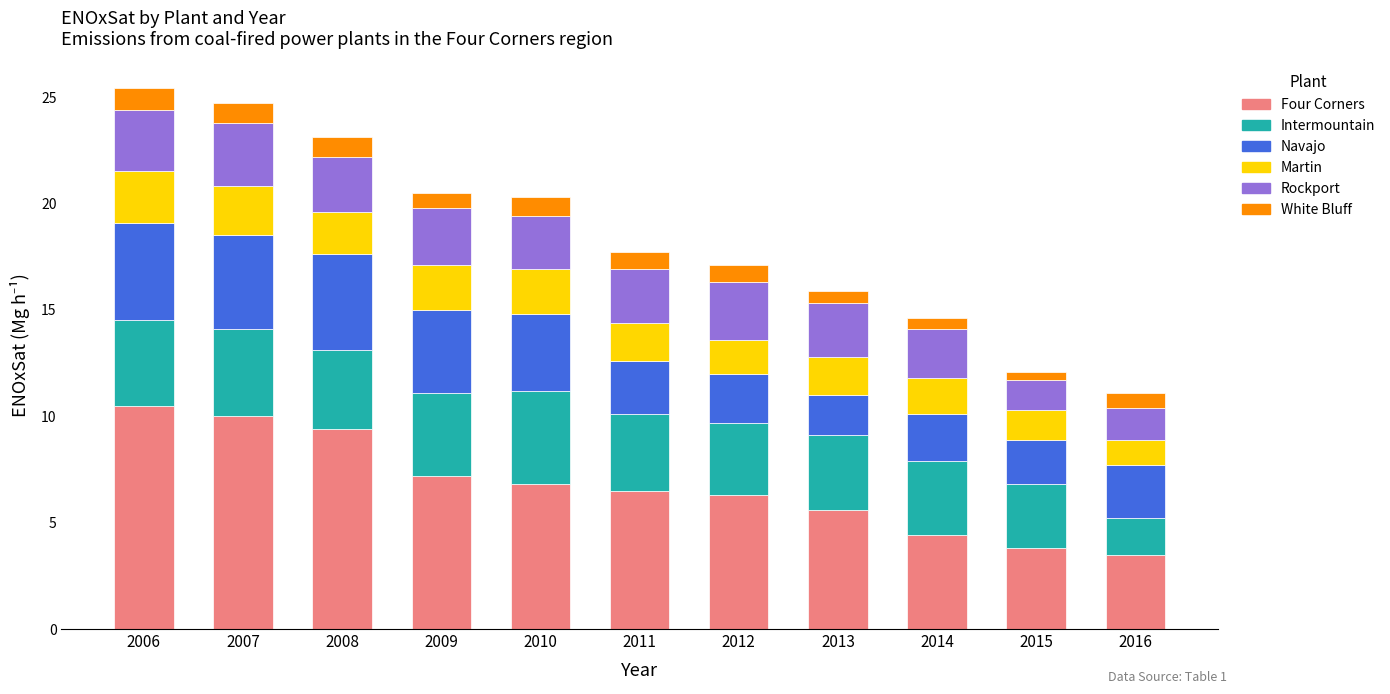

What is the difference between the Four Corners values at 2011 and 2009?

0.7